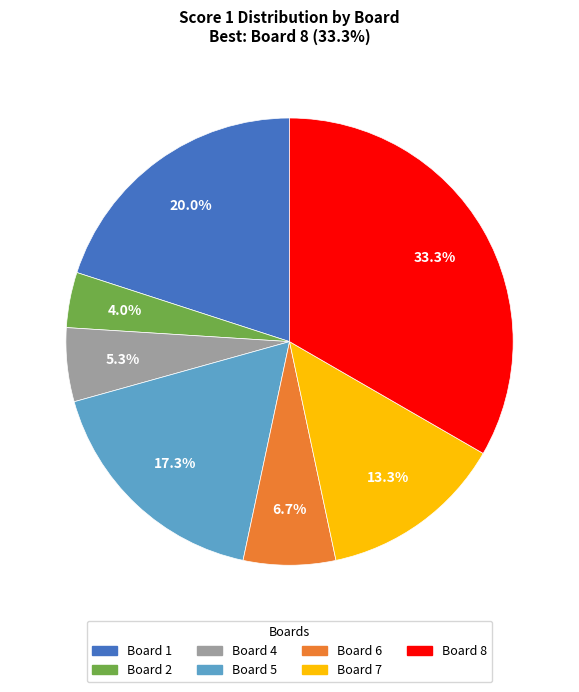

Is there a majority slice in this chart?

No